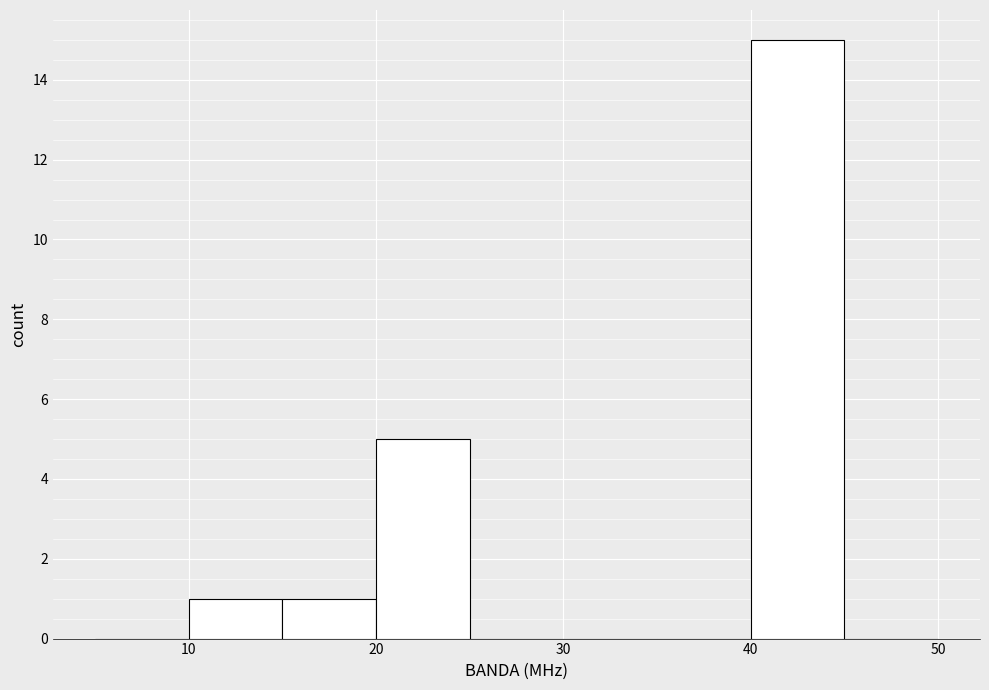

Over which range of the x-axis is the bar tallest?

40 to 45